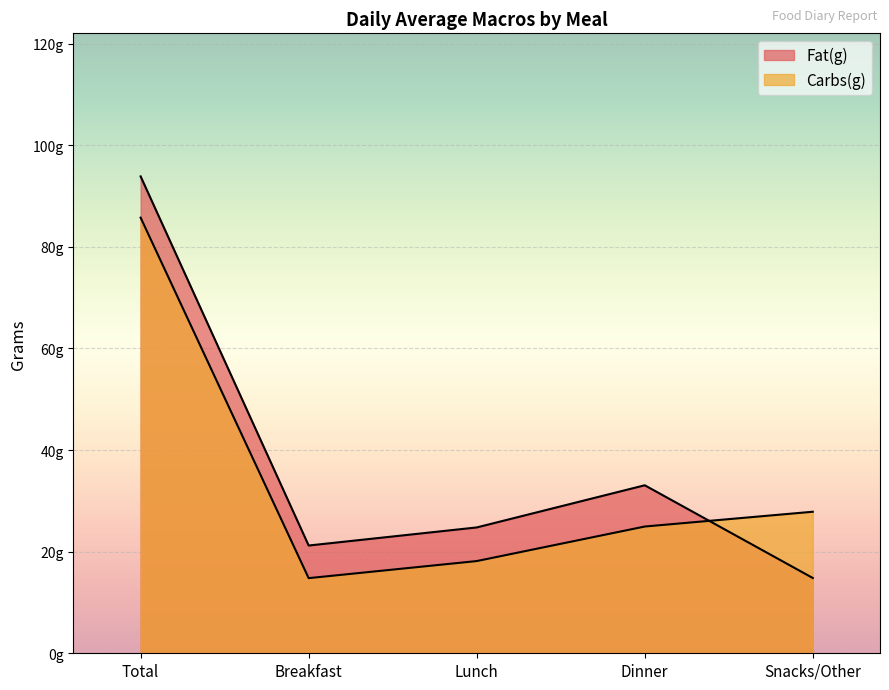

What is the label of the 1st point from the left?

Total